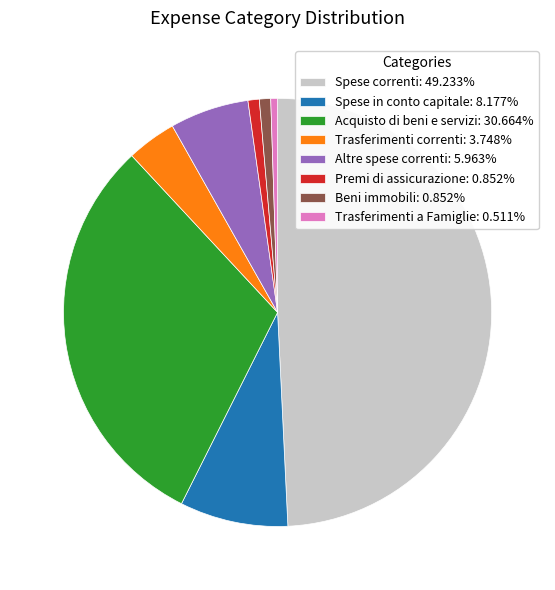

Does Trasferimenti correnti: 3.748% represent more than half of the total?

No